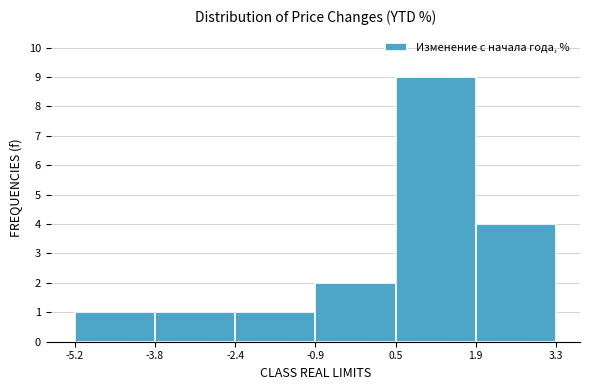

Reading left to right, transcribe this chart: for each bar, give the range it covers on the x-axis and its height. The values are not printed on the chart, so give them approximately, as read against the axis.

-5.2 to -3.8: 1
-3.8 to -2.4: 1
-2.4 to -0.9: 1
-0.9 to 0.5: 2
0.5 to 1.9: 9
1.9 to 3.3: 4